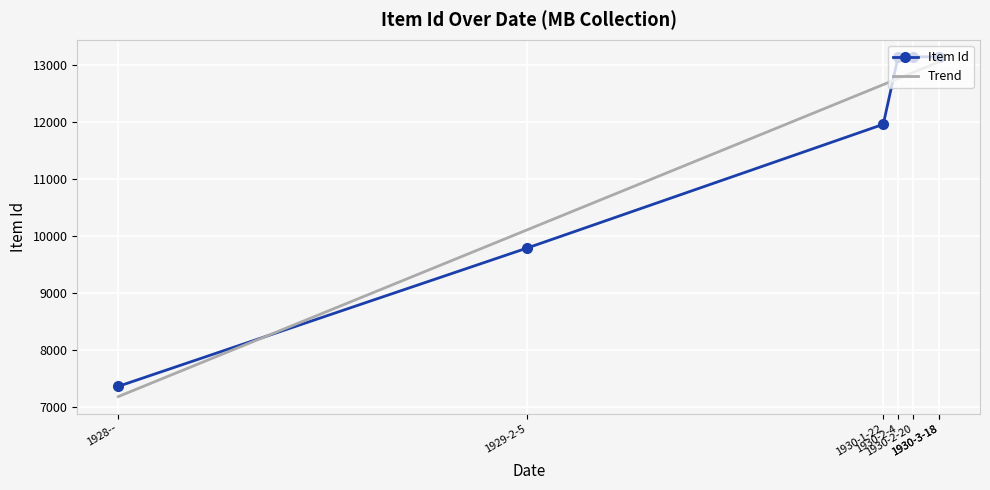

Is it true that the value at 1930-2-20 is 22644?

False